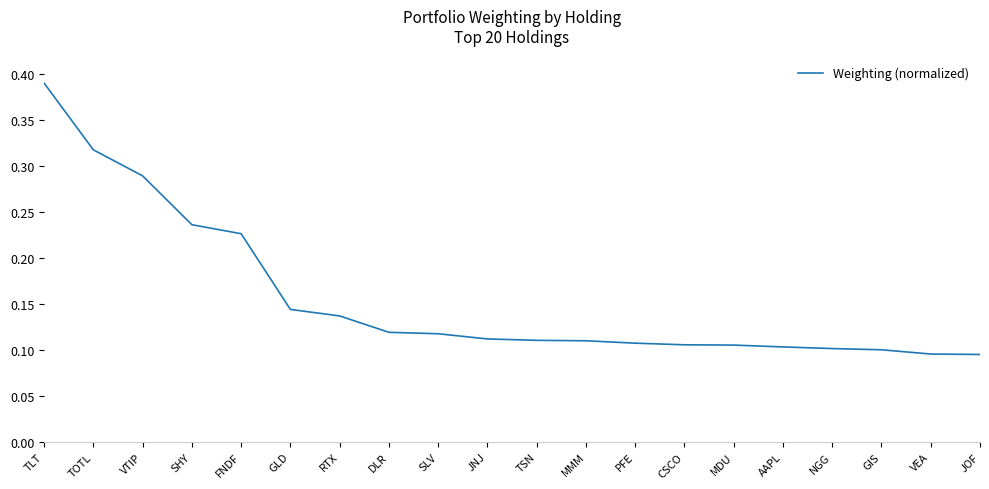

Which label corresponds to the largest value in the chart?

TLT